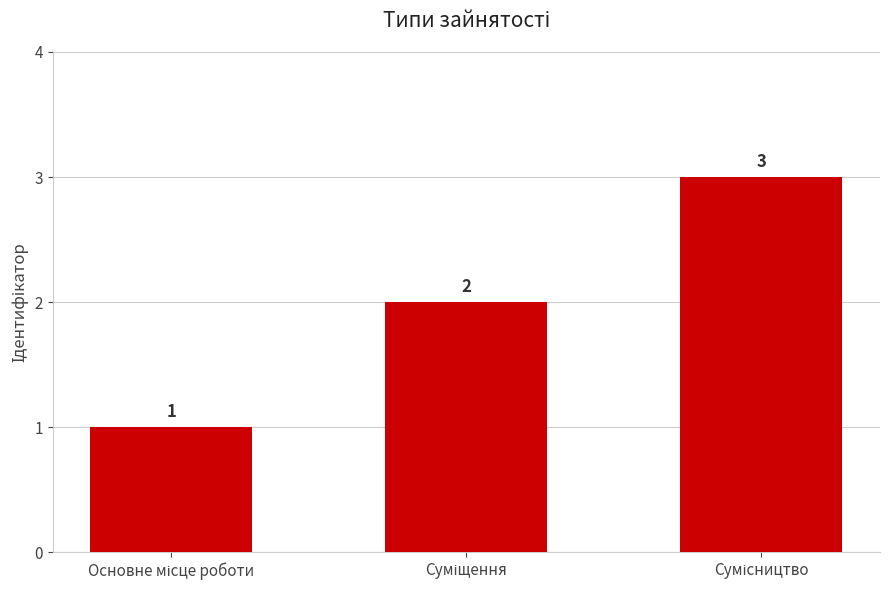

What is the difference between the maximum and minimum values?

2